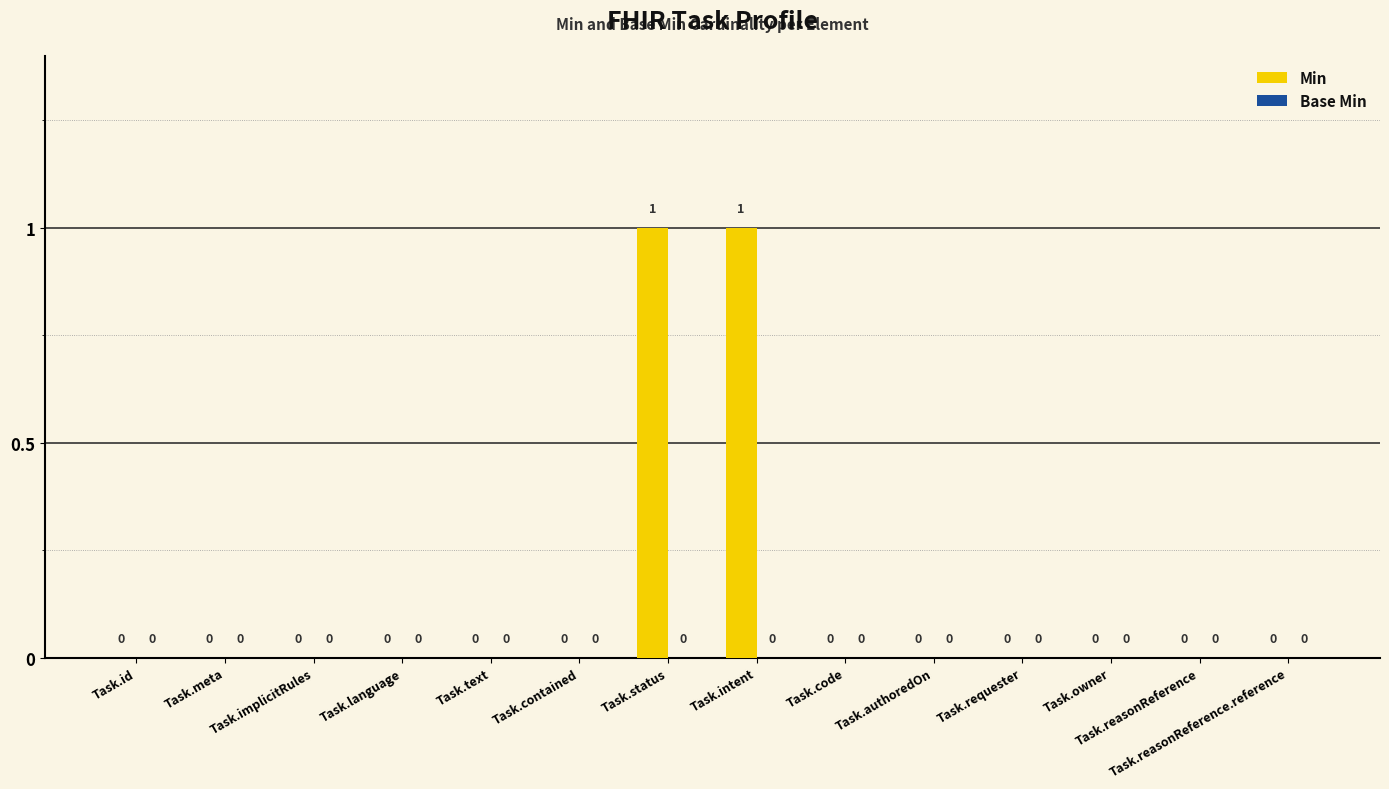

The chart shows a value of 0 at Task.contained. True or false?

True